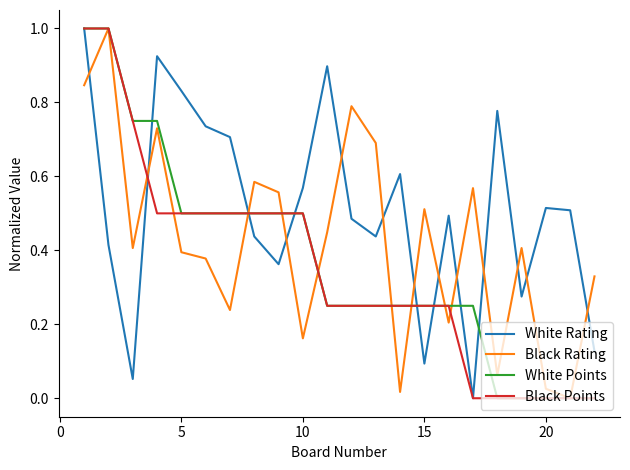

What is the highest value of the Black Points series?

1.0